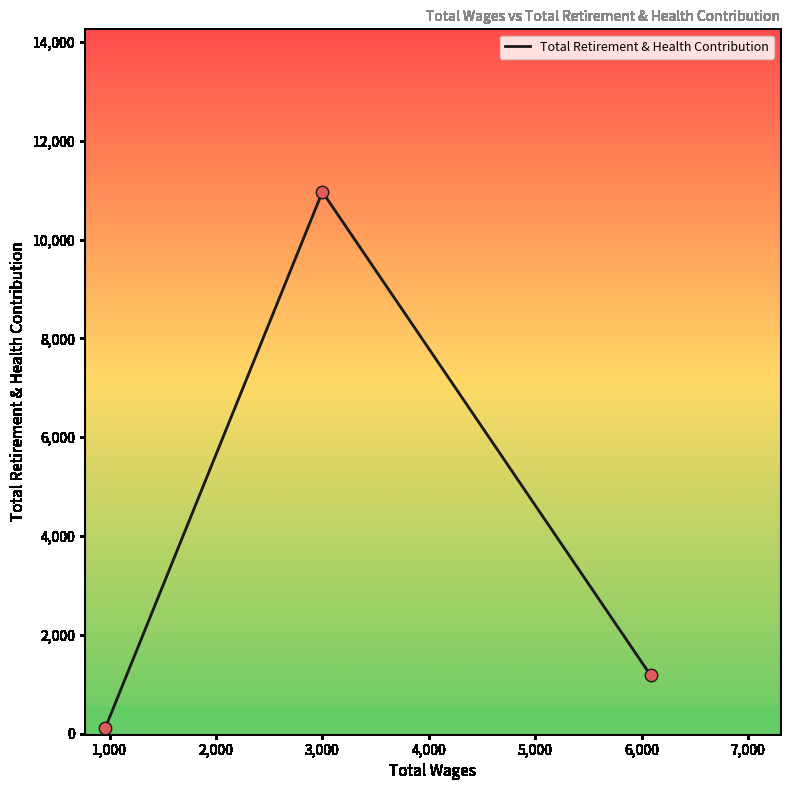

What is the difference between the maximum and minimum values?

10845